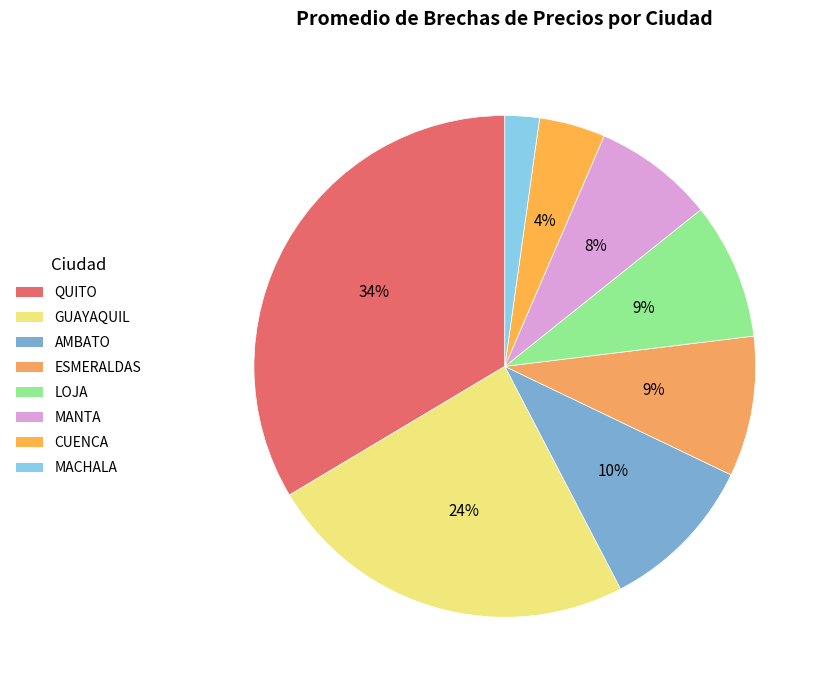

Which category has the biggest portion of the pie?

QUITO